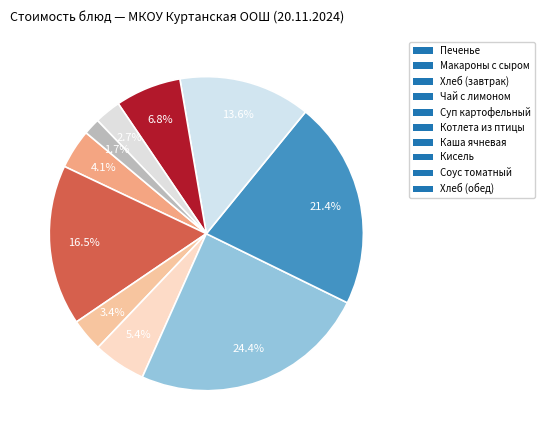

Does any single category account for the majority?

No